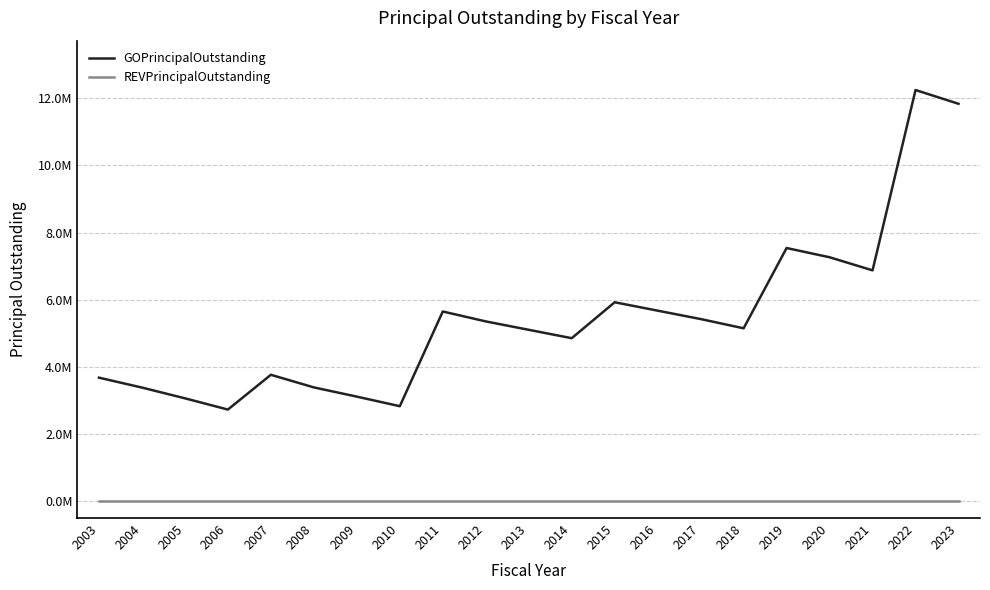

Does the chart have visible grid lines?

Yes